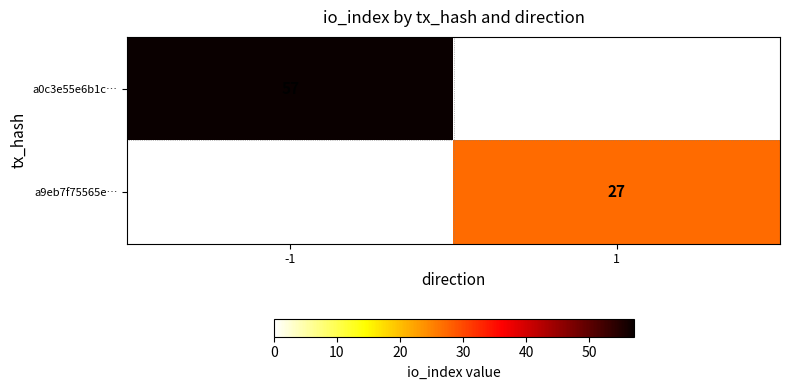

True or false: a0c3e55e6b1c… has a value of 21 at -1.

False